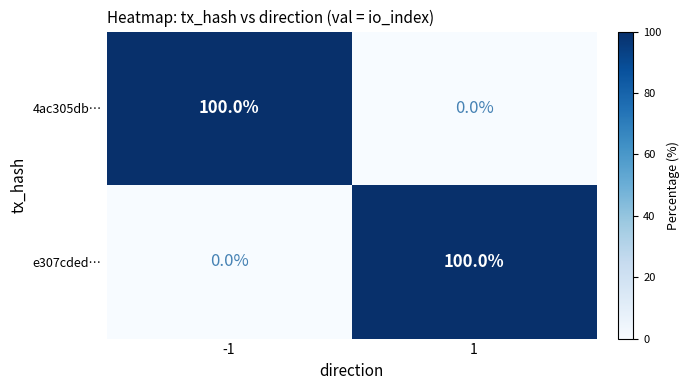

What is the difference between the highest and lowest values at 1?

100